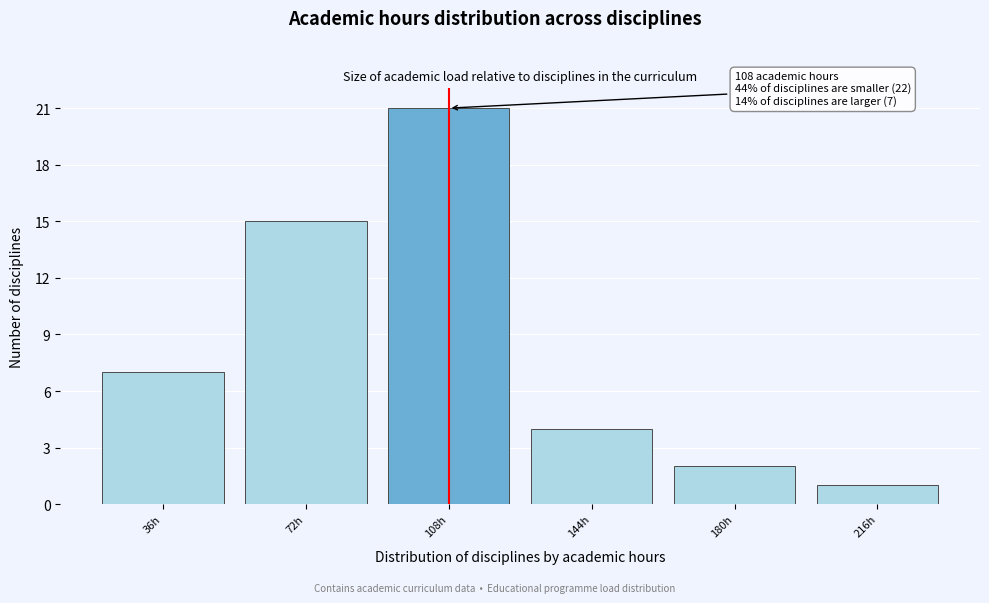

Reading left to right, list all the values displayed in this chart.

7	15	21	4	2	1